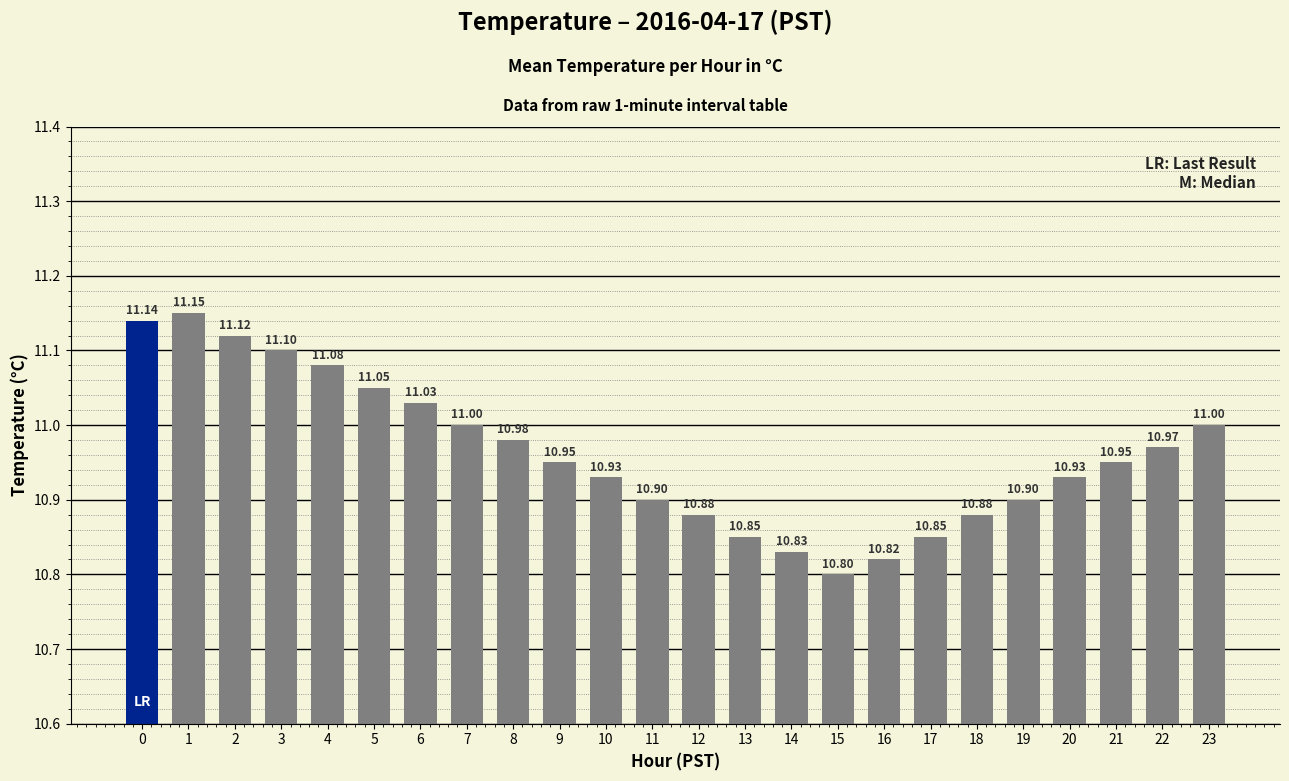

What is the ratio of the value at 18 to the value at 22?

1.0